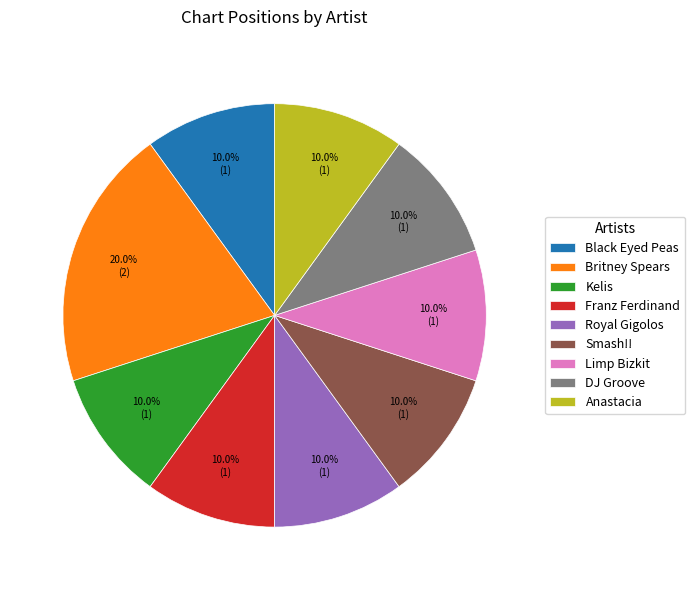

To the nearest percent, what portion does DJ Groove represent?

10%